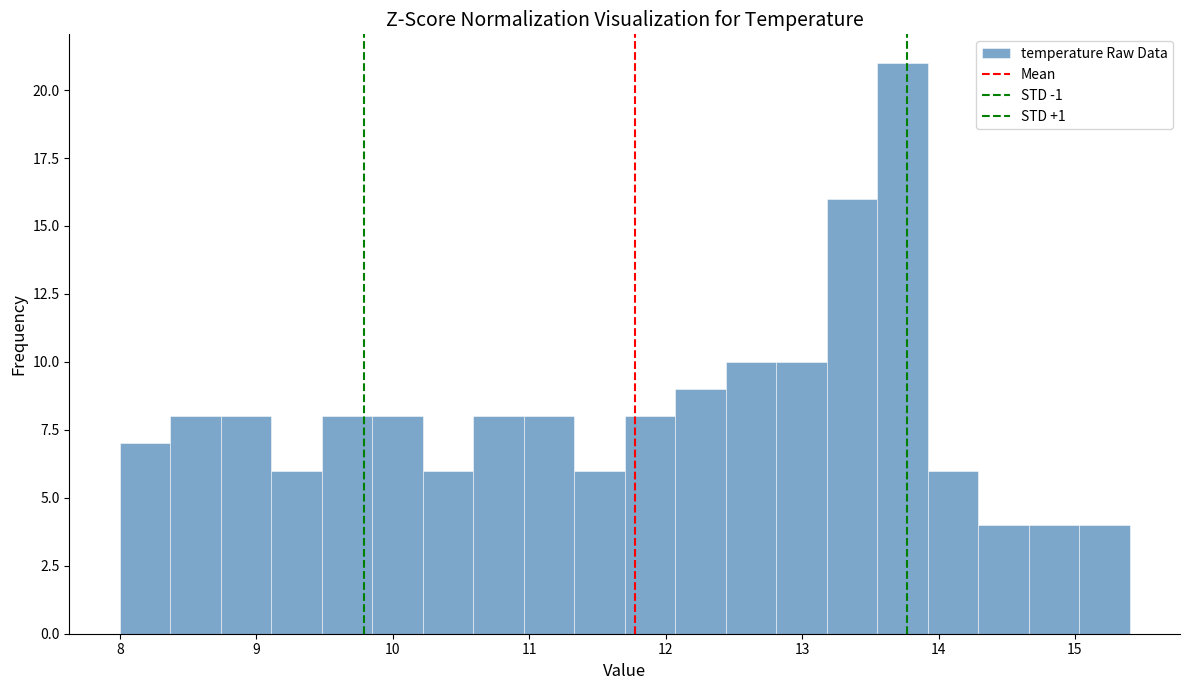

Around what value on the x-axis is the tallest bar? Give the approximate position of its centre, as read against the axis.

13.7